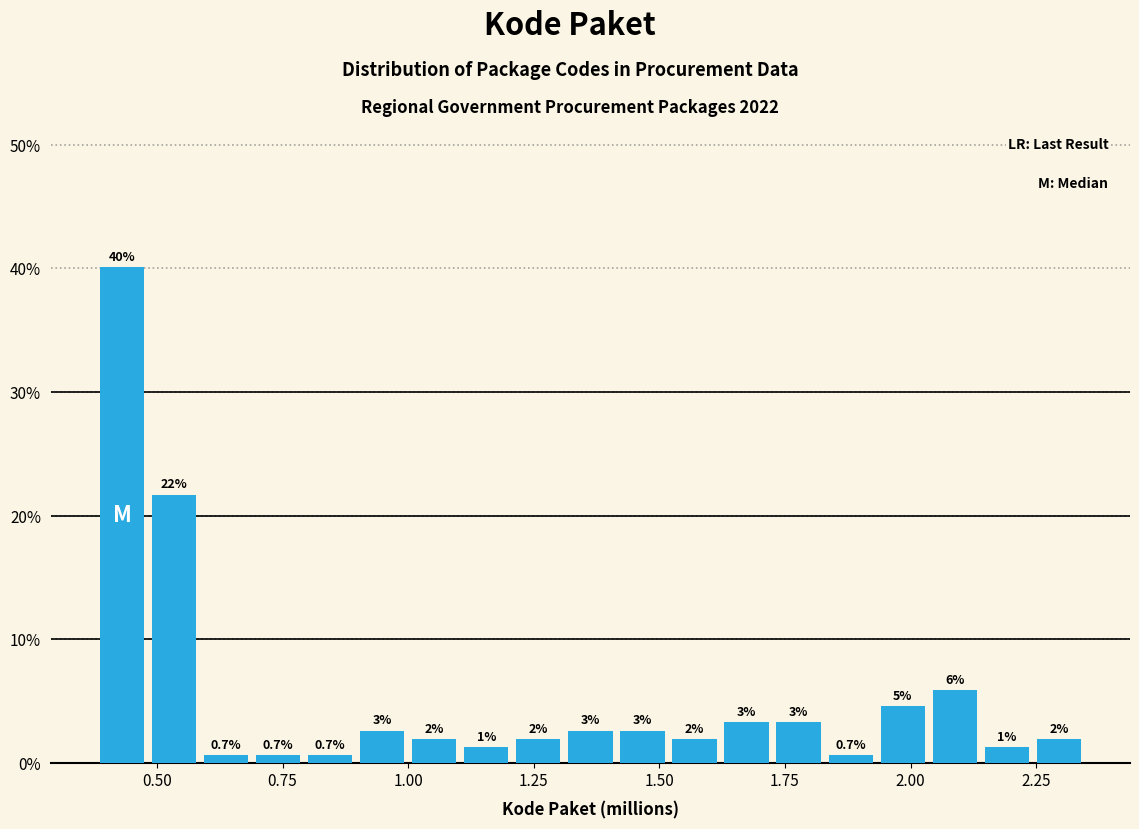

Read against the x-axis, roughly where is the centre of the tallest bar?

0.45